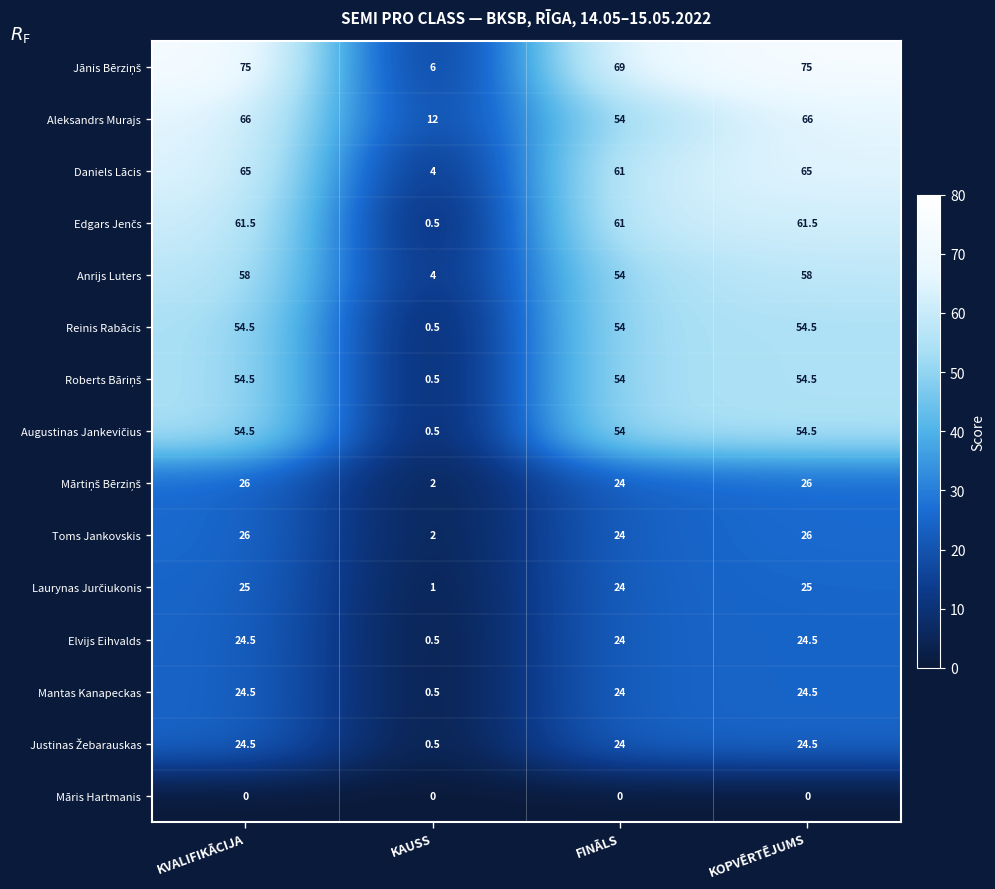

Which series changed the most between KVALIFIKĀCIJA and FINĀLS?

Aleksandrs Murajs